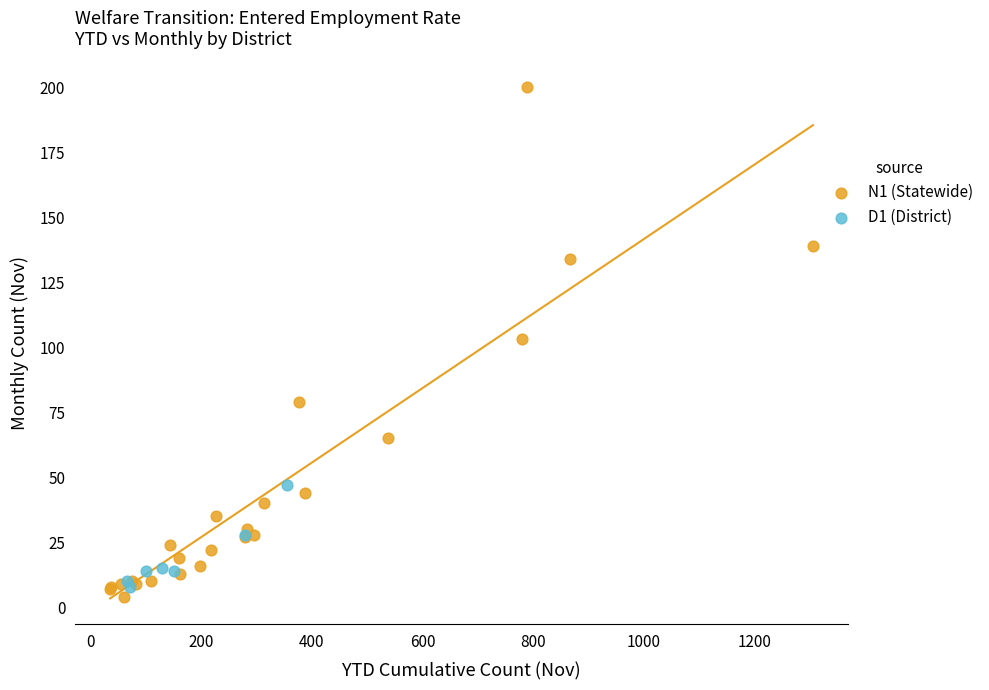

What are all the series names shown in the legend?

N1 (Statewide), D1 (District)